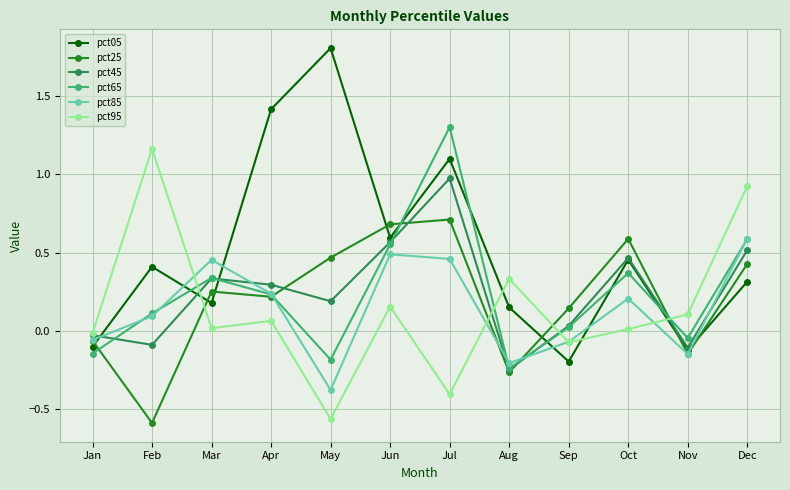

The value of pct45 at Jul is 1.5. True or false?

False